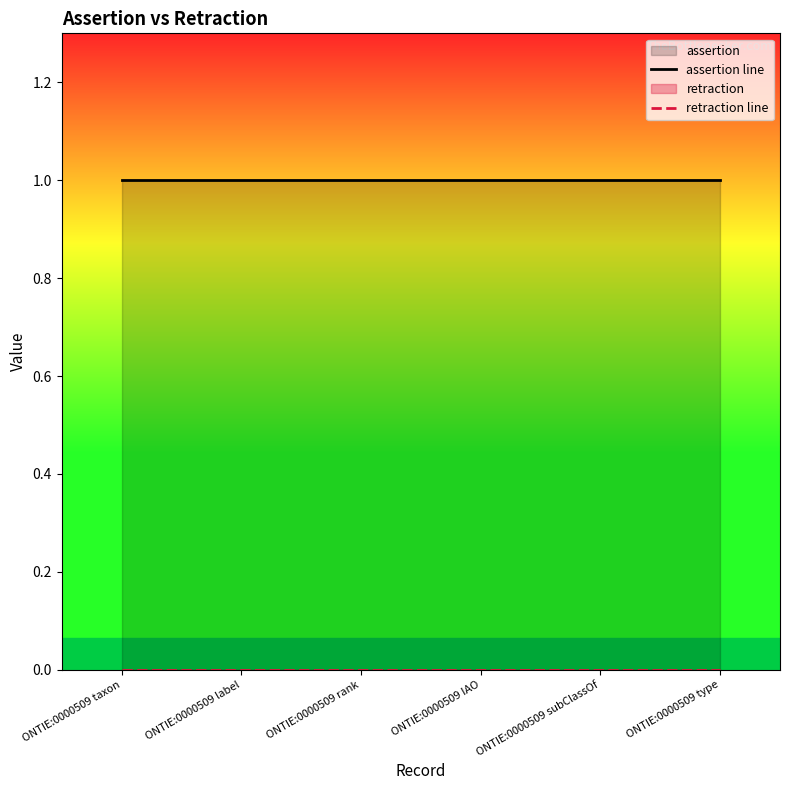

True or false: assertion line and retraction line cross at least once.

False